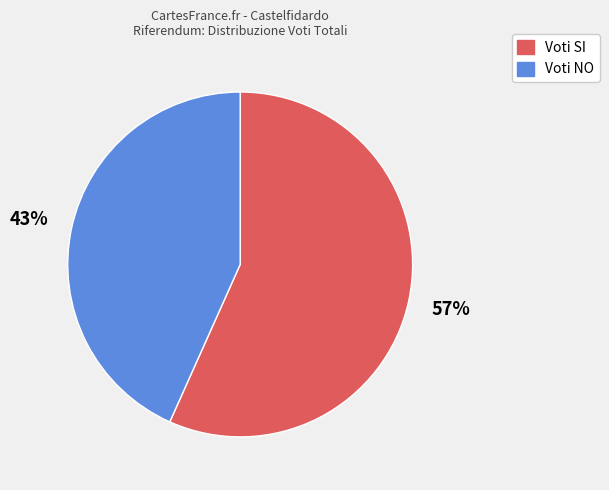

Approximately how many times larger is the value at Voti NO compared to Voti SI?

0.8